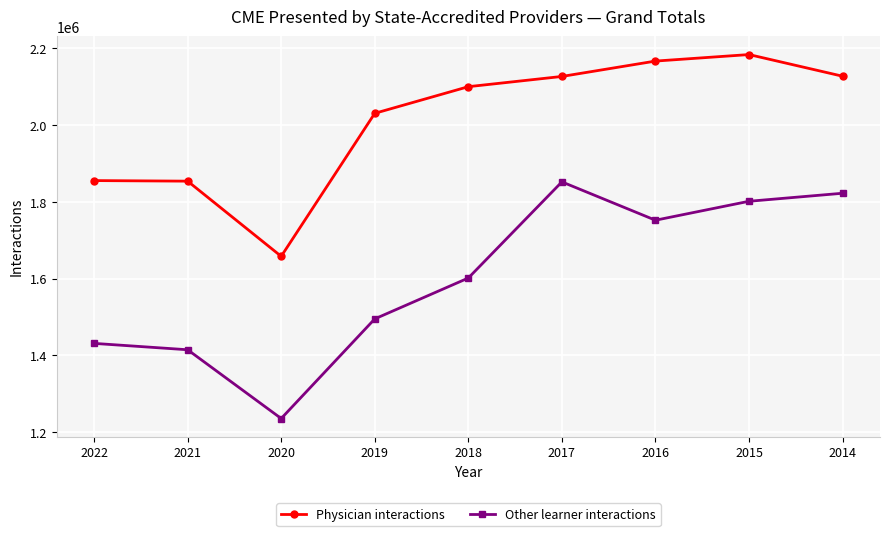

True or false: Physician interactions has more than 0 points higher than both neighbors.

True